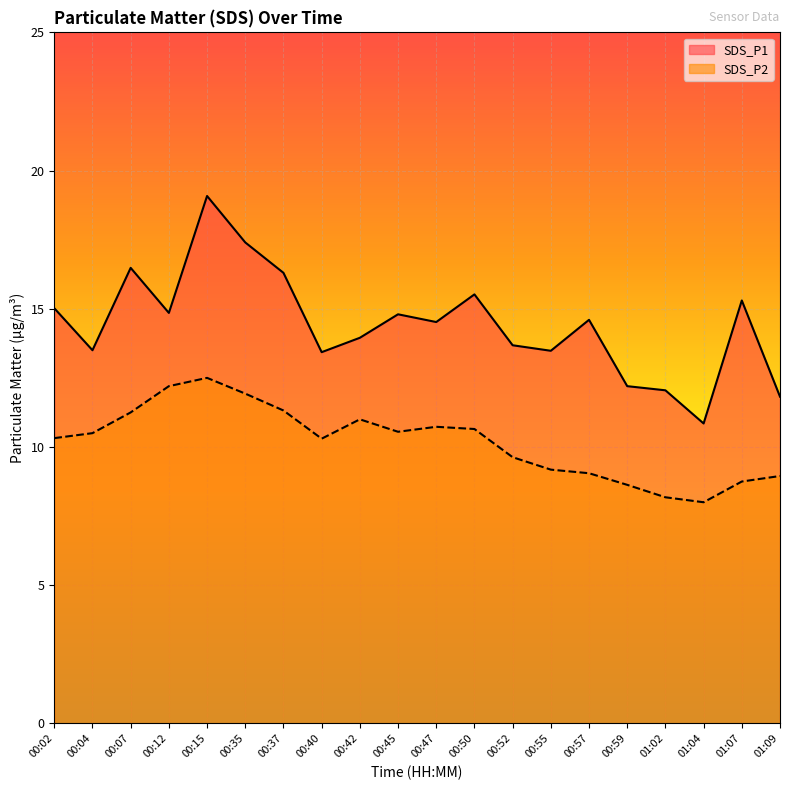

Where does the SDS_P1 series first go above 14?

00:02